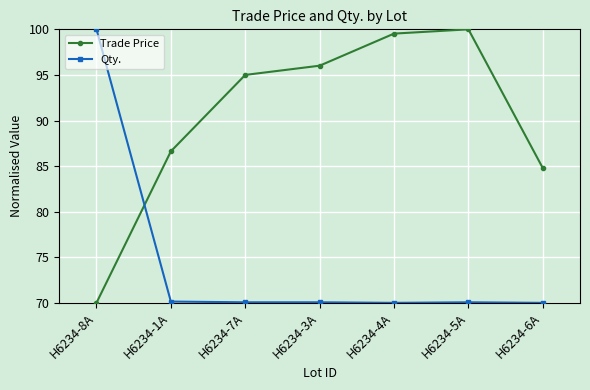

What is the total value across all series at H6234-3A?

166.1